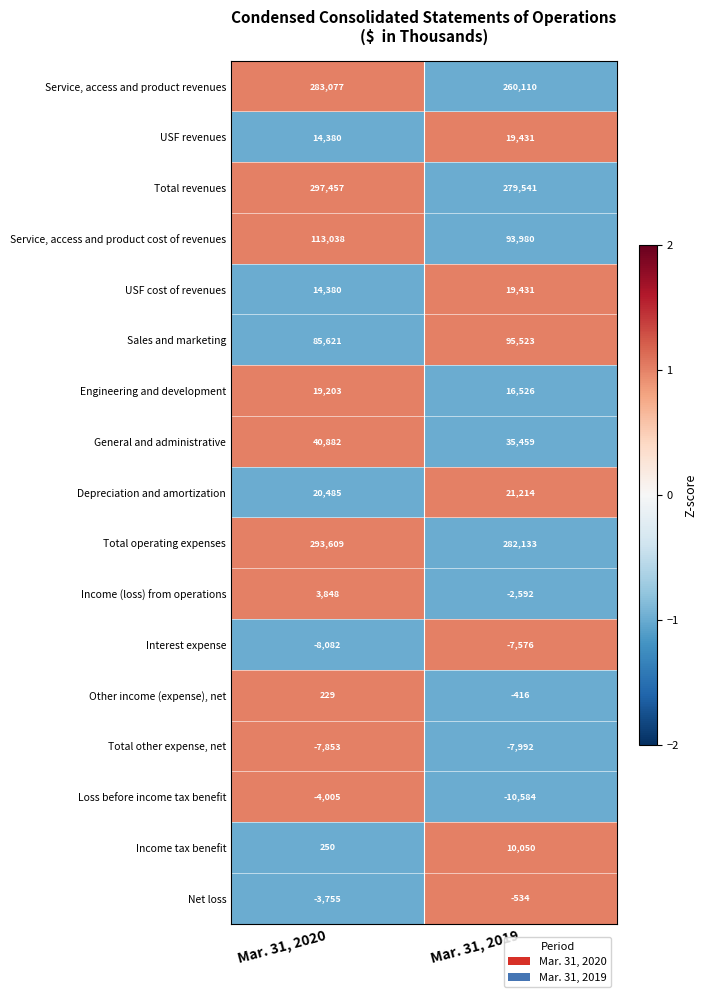

What is the maximum value shown in the chart?

297457